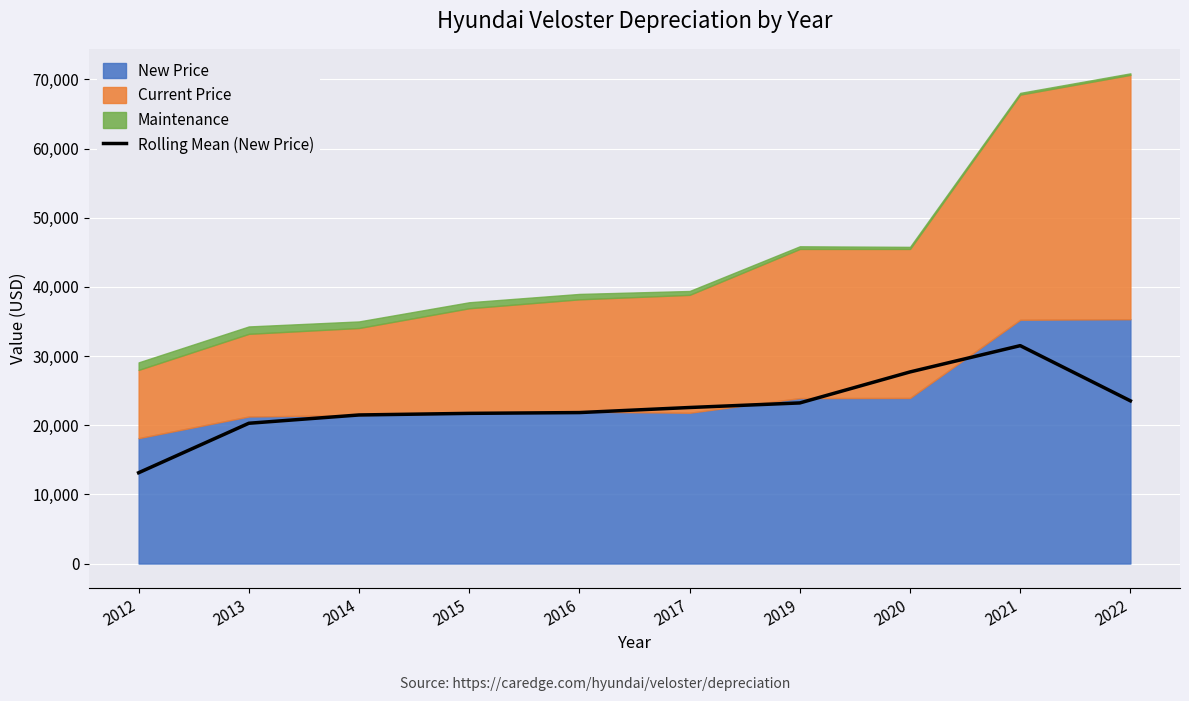

What is the value of the 7th point from the left?

23225.7